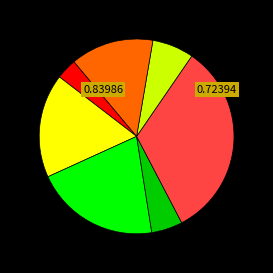

How many segments does this pie chart have?

7